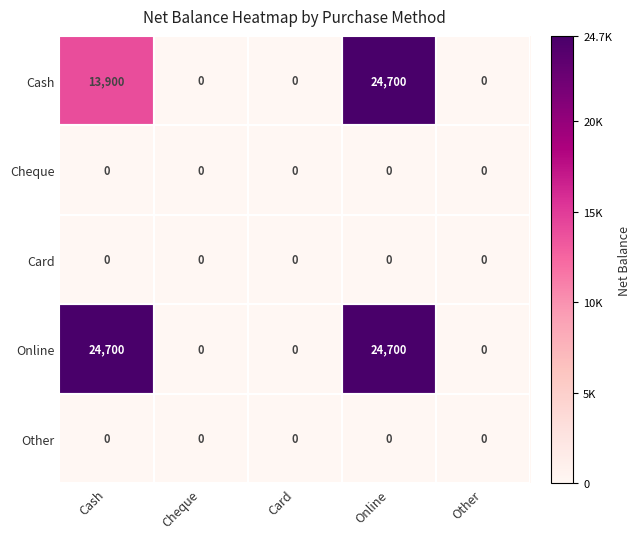

What is the maximum value shown in the chart?

24700